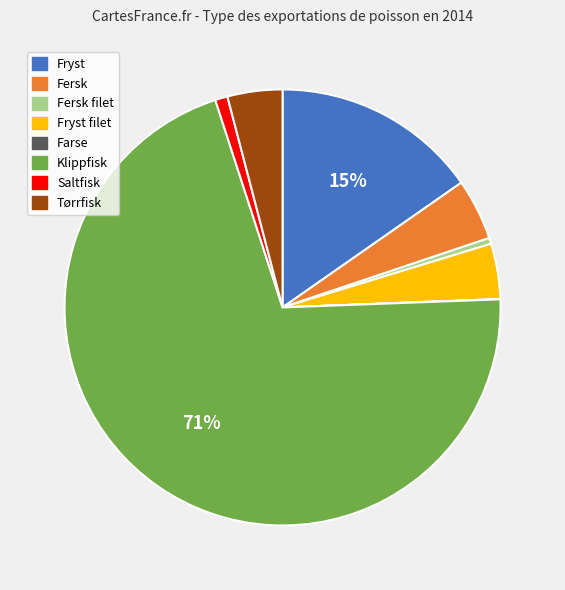

To the nearest percent, what is the average slice percentage?

12%